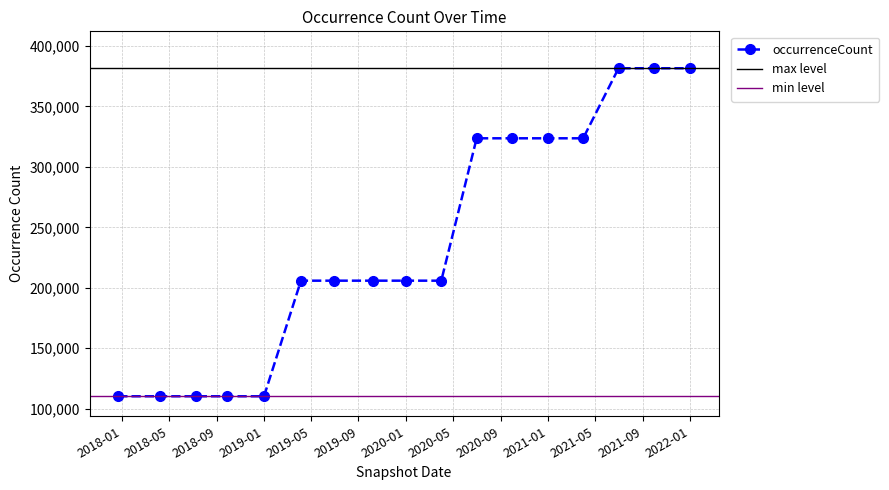

Count the number of values greater than 205880.

7